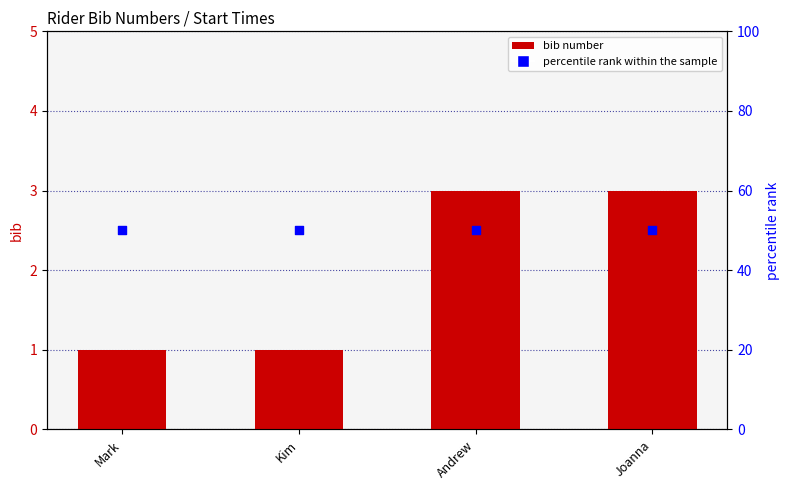

Which series has the largest total across all categories?

percentile rank within the sample